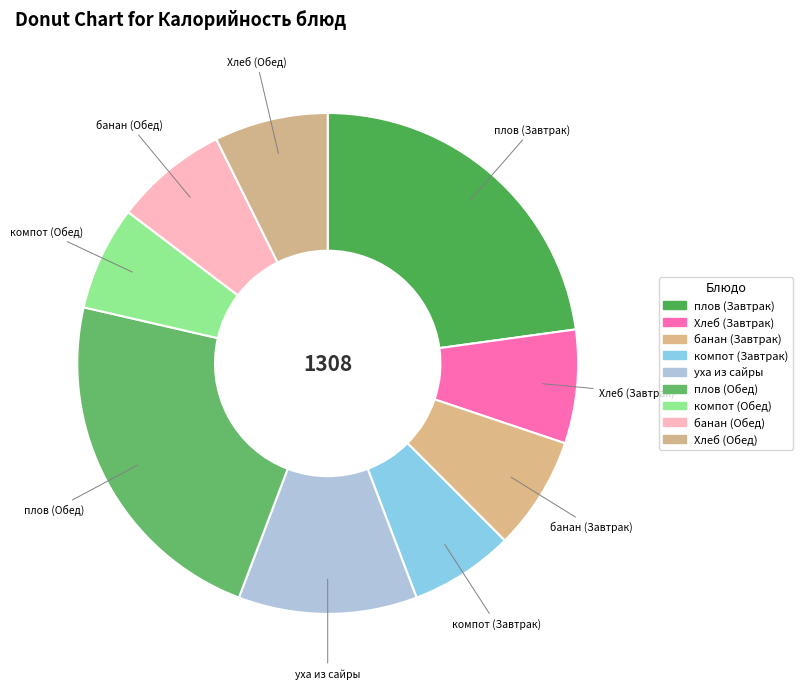

Is the sum of уха из сайры and банан (Завтрак) greater than half?

No